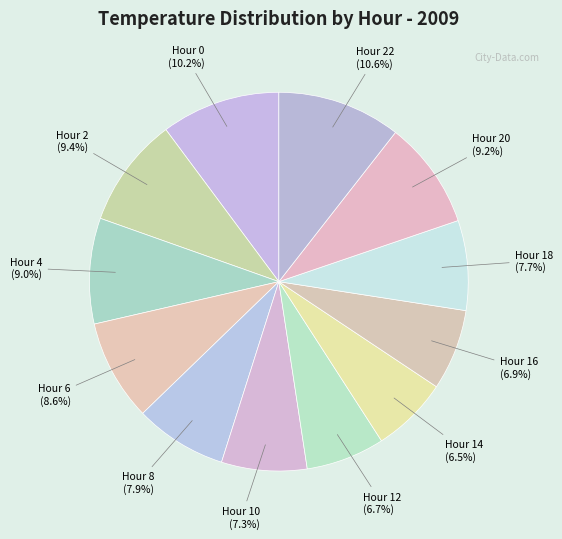

Approximately how many times larger is the value at Hour 18 compared to Hour 0?

0.8